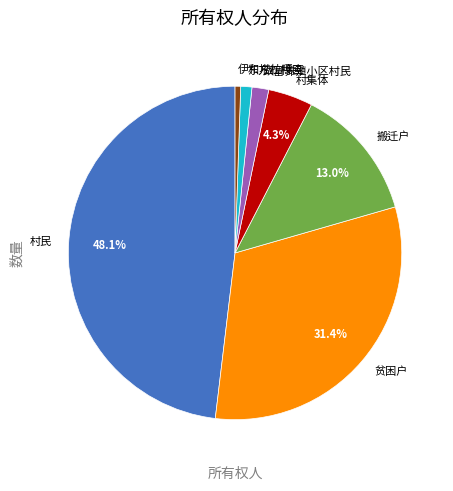

Is there a majority slice in this chart?

No